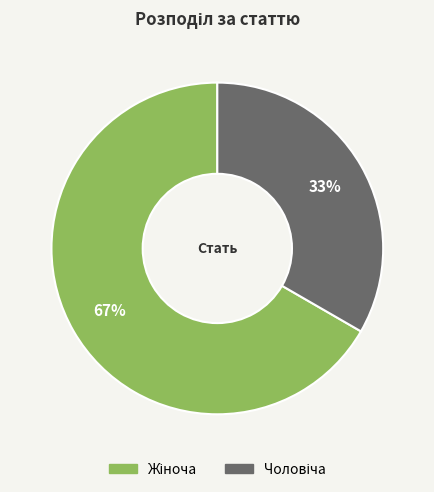

Is there any slice that represents more than half of the pie?

Yes